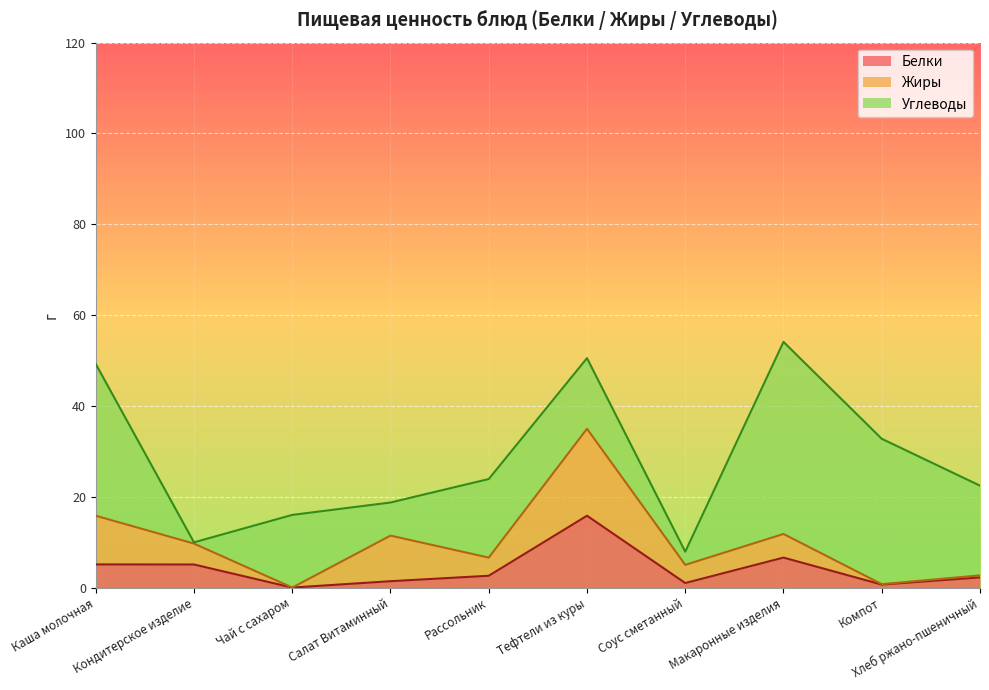

Which series has the largest total across all categories?

Углеводы